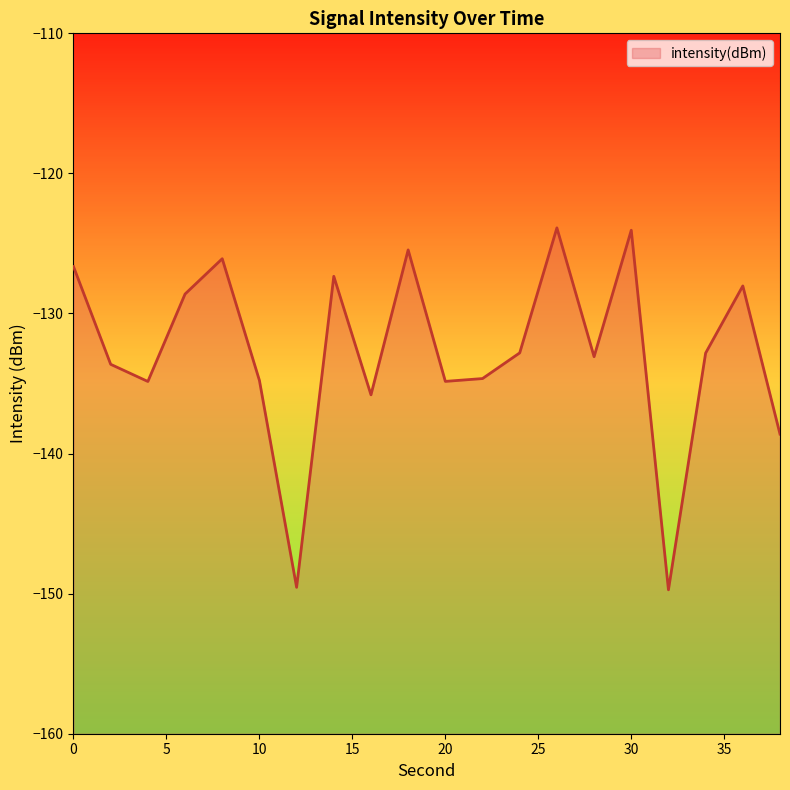

True or false: the data shows -132.8 at 24.

True